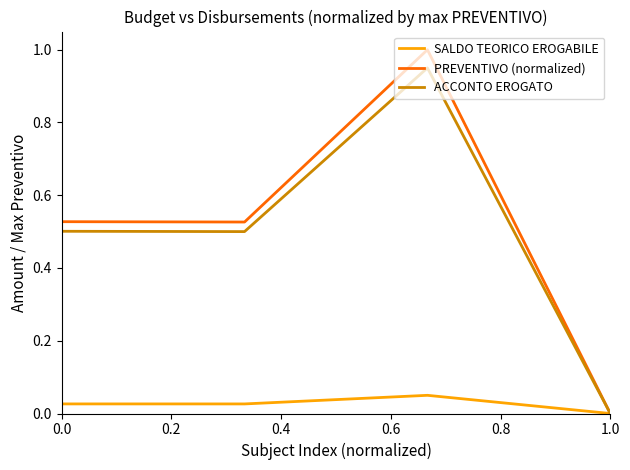

Does the chart display data point markers on the line(s)?

No